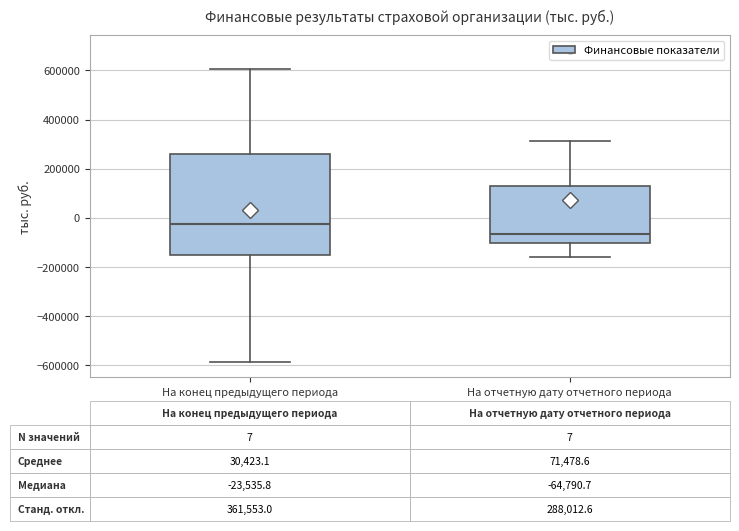

Comparing the boxes themselves (not the whiskers), which one is the tallest?

На конец предыдущего периода